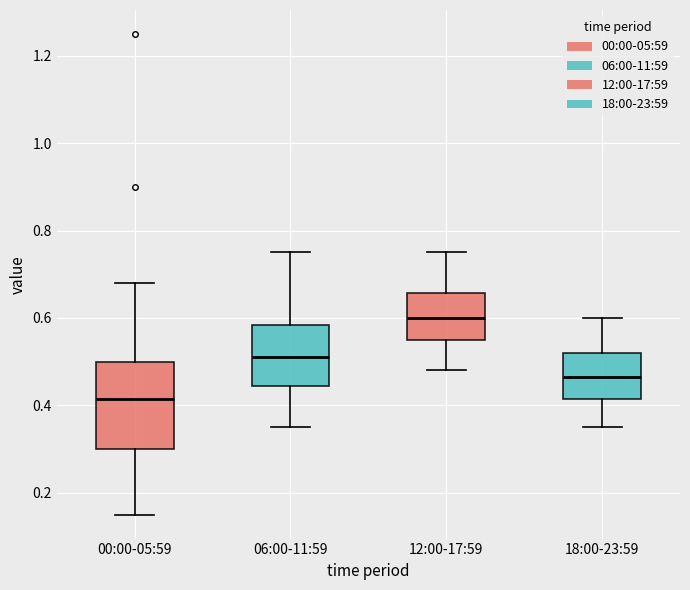

Which box has the lowest median line?

00:00-05:59